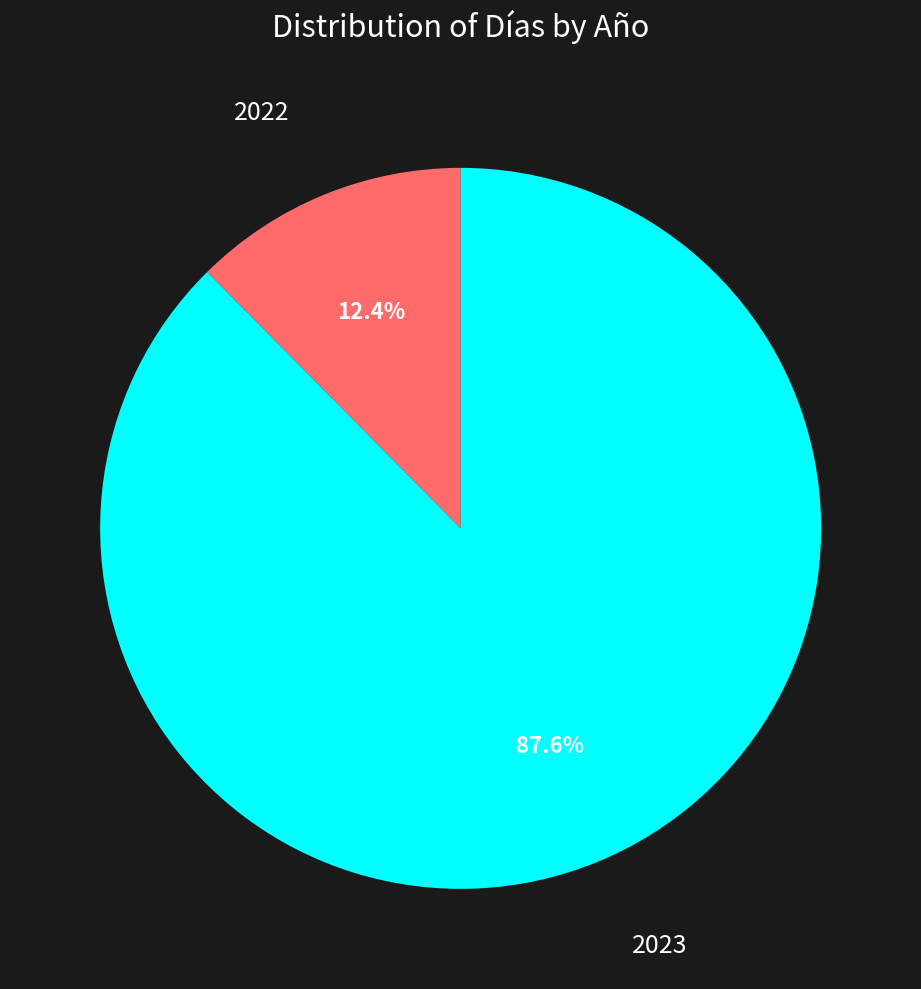

Is there any slice that represents more than half of the pie?

Yes